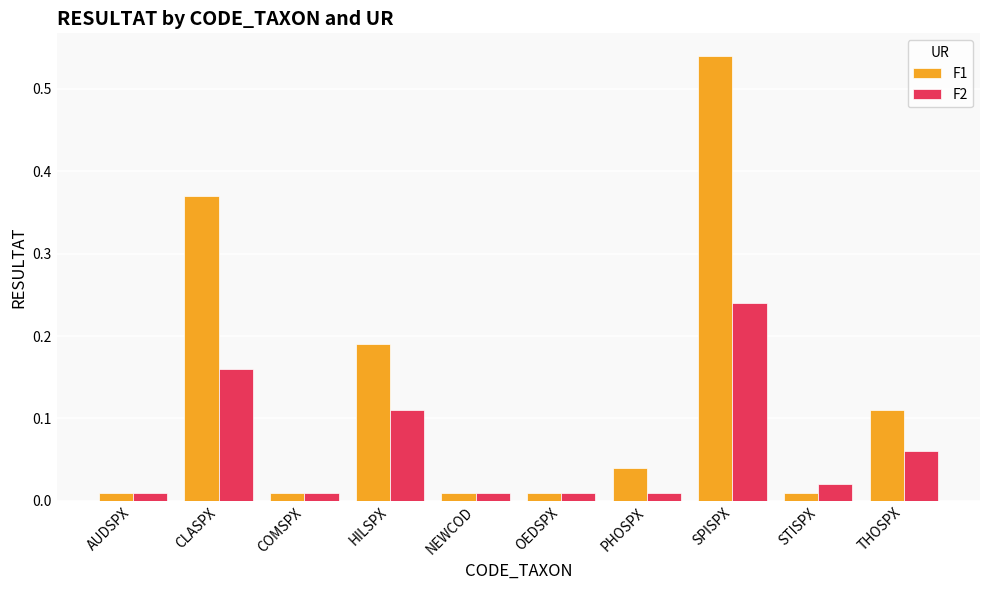

The F2 series shows 0.0 at HILSPX. True or false?

False